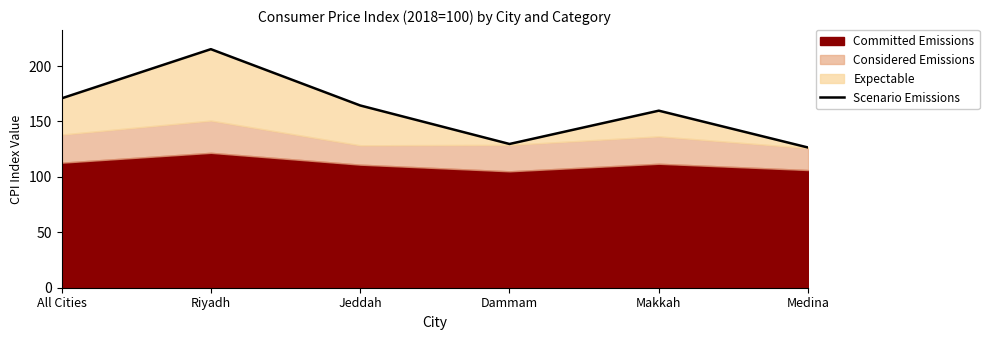

The chart shows a value of 126.5 at Medina. True or false?

True